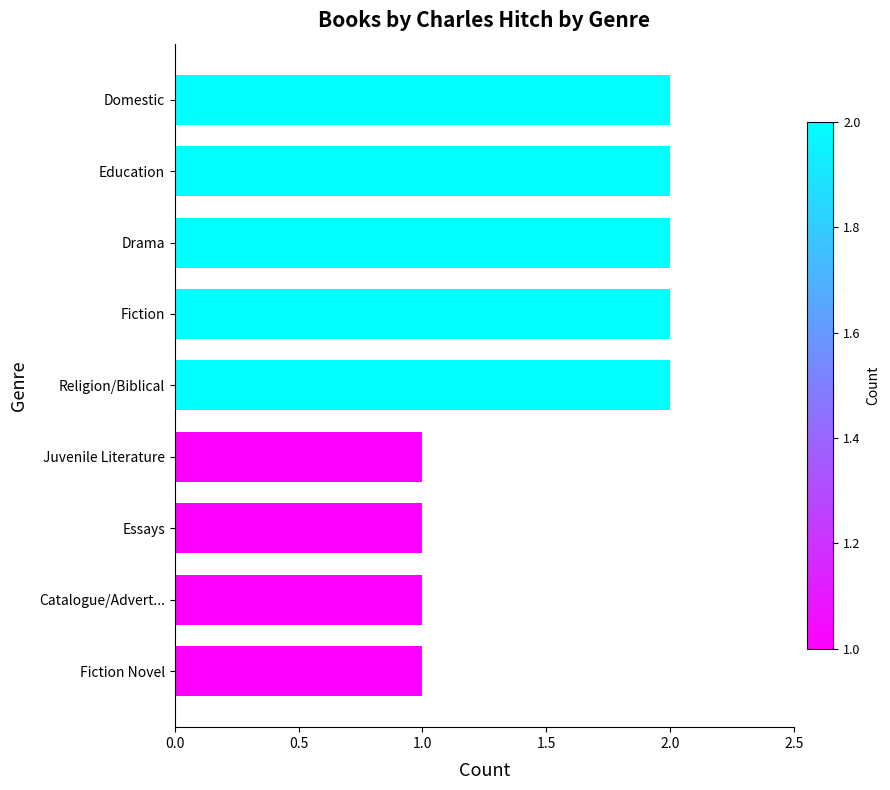

What is the difference between the maximum and second lowest values?

1